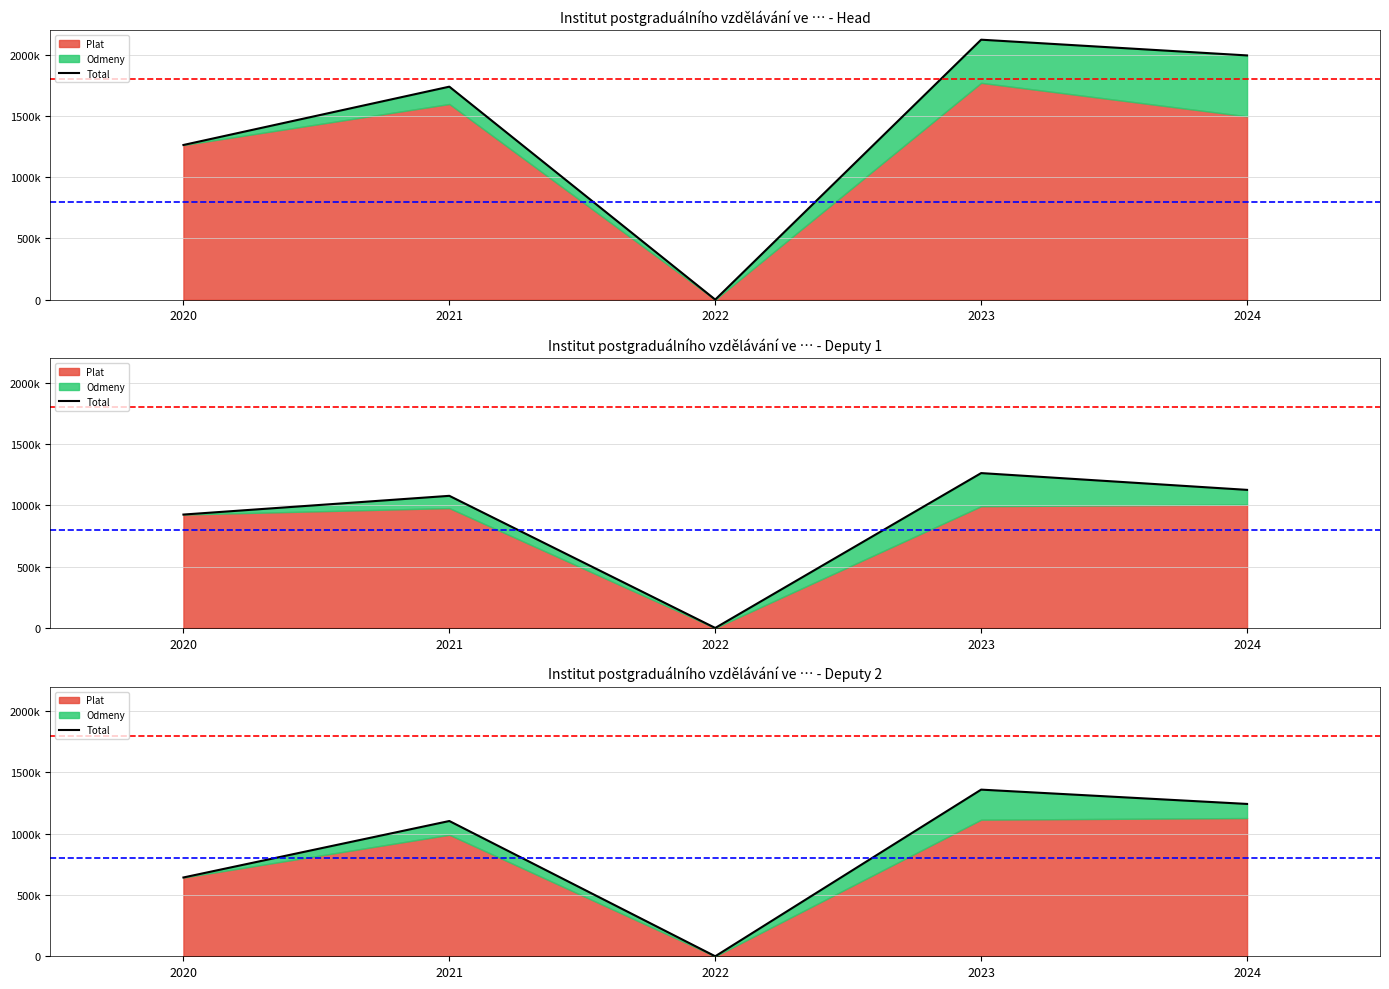

What is the sum of the values at 2024 and 2023?

2603633